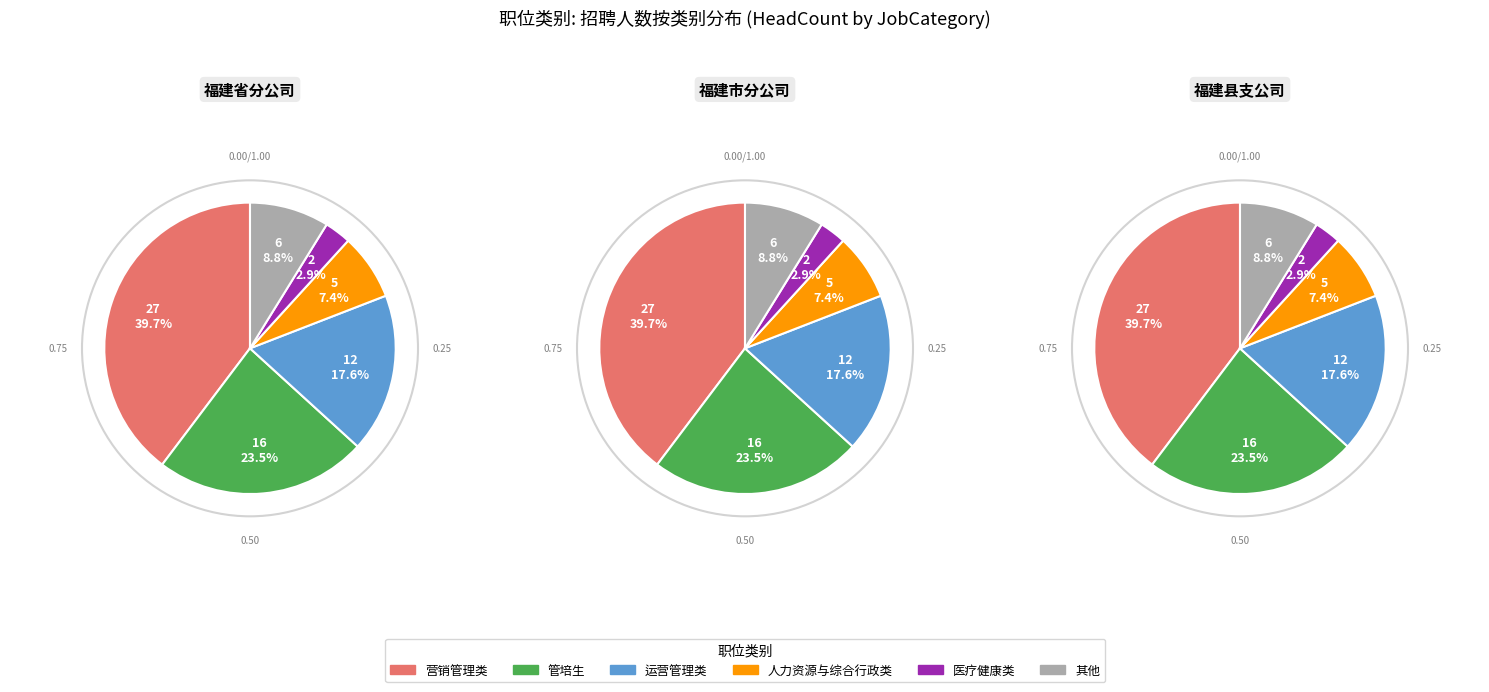

To the nearest percent, what is the combined percentage of 营销管理类 and 管培生?

63%